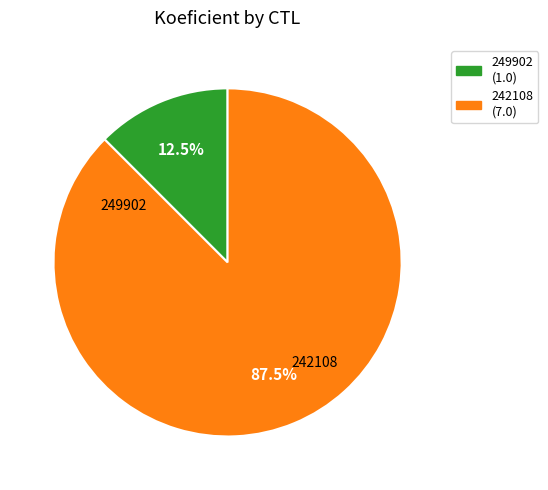

What is the ratio of the value at 249902 to the value at 242108?

0.1